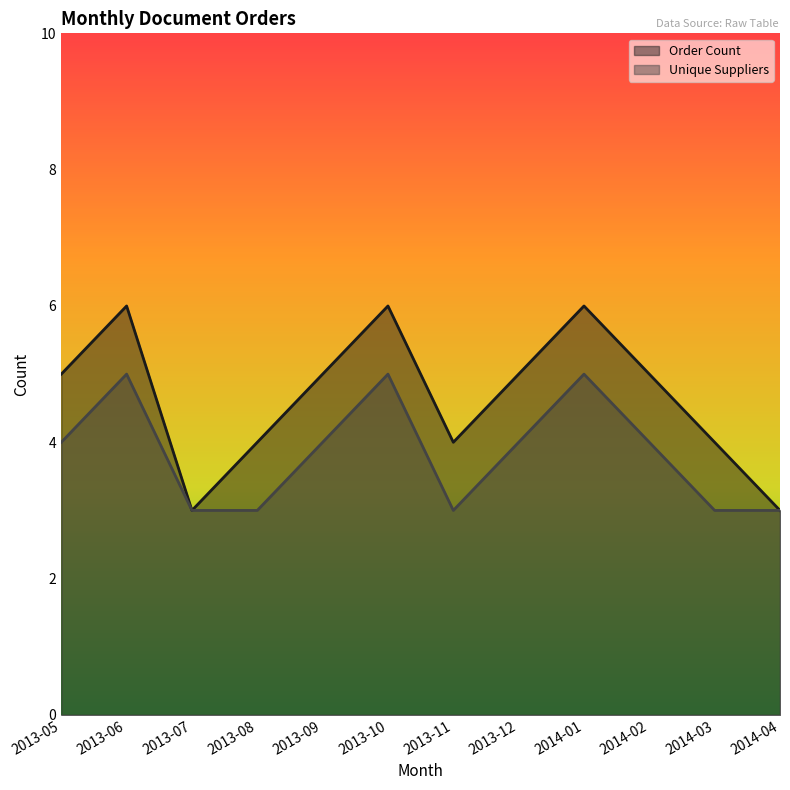

Does the chart have visible grid lines?

No